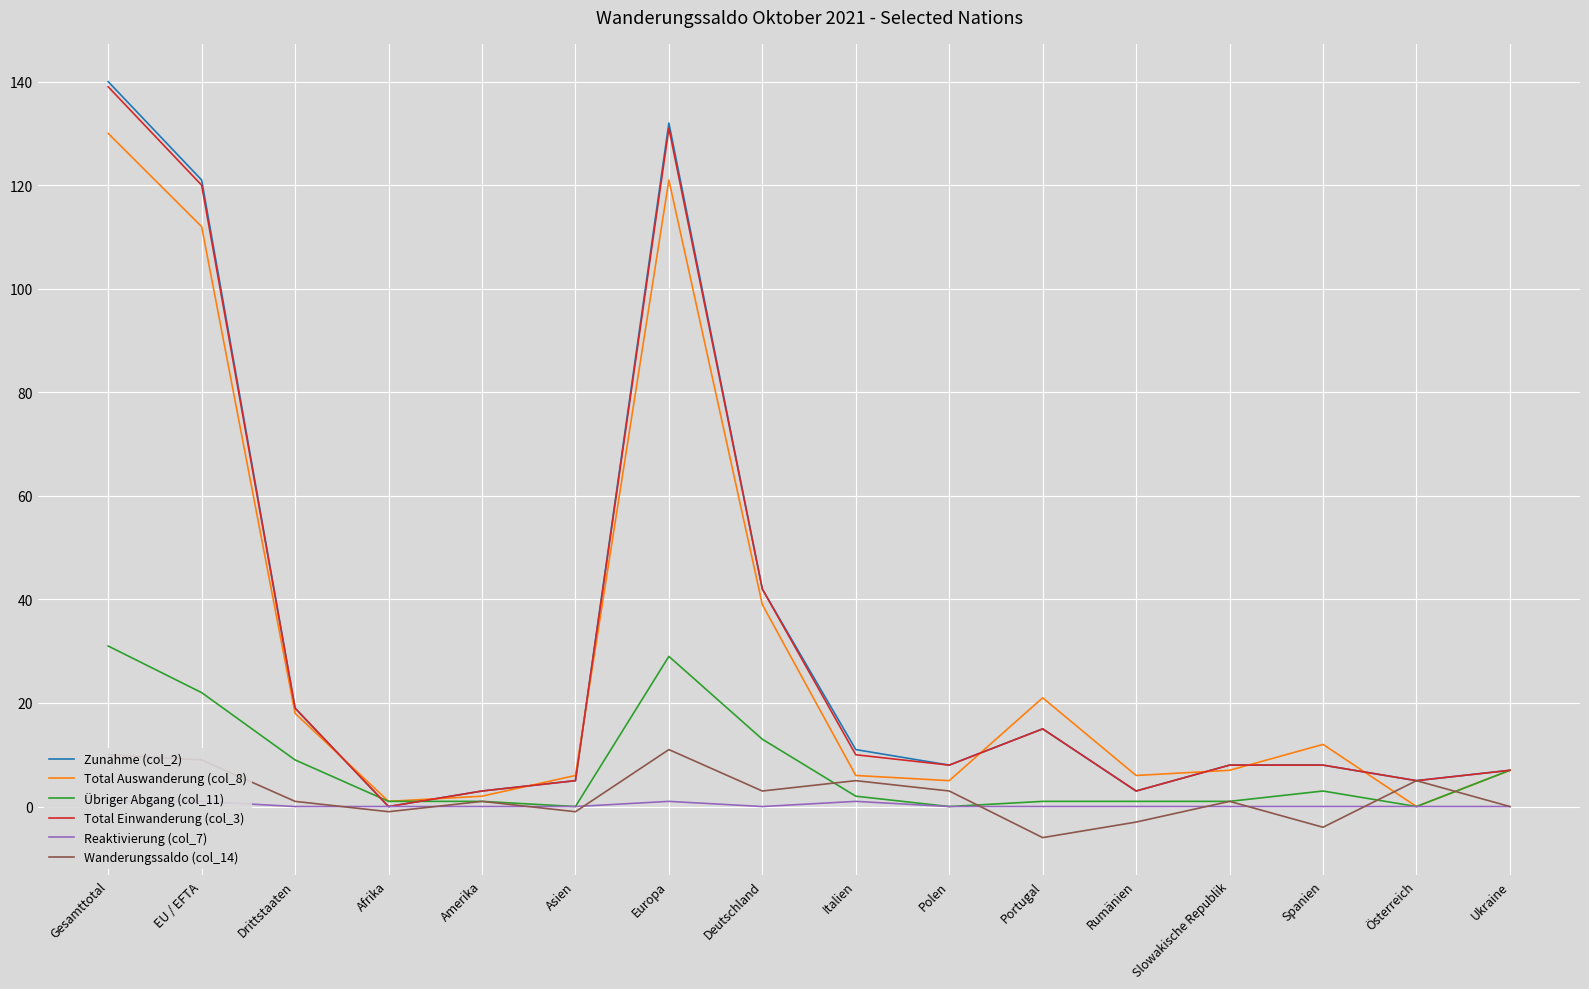

Is it true that Total Auswanderung (col_8) equals 10 at Slowakische Republik?

False